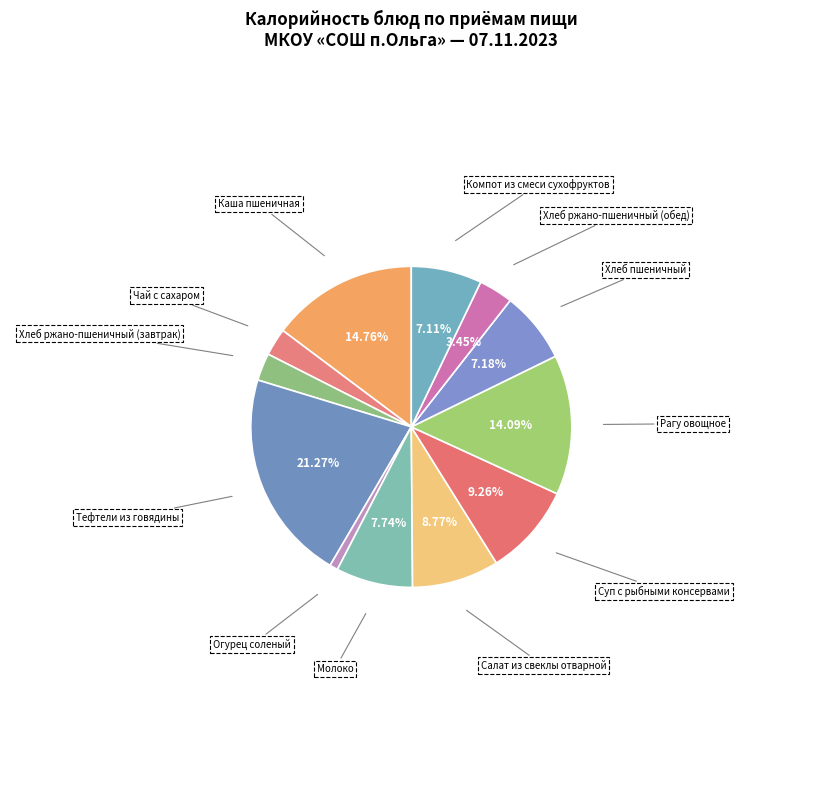

Between Огурец соленый and Рагу овощное, which is larger?

Рагу овощное